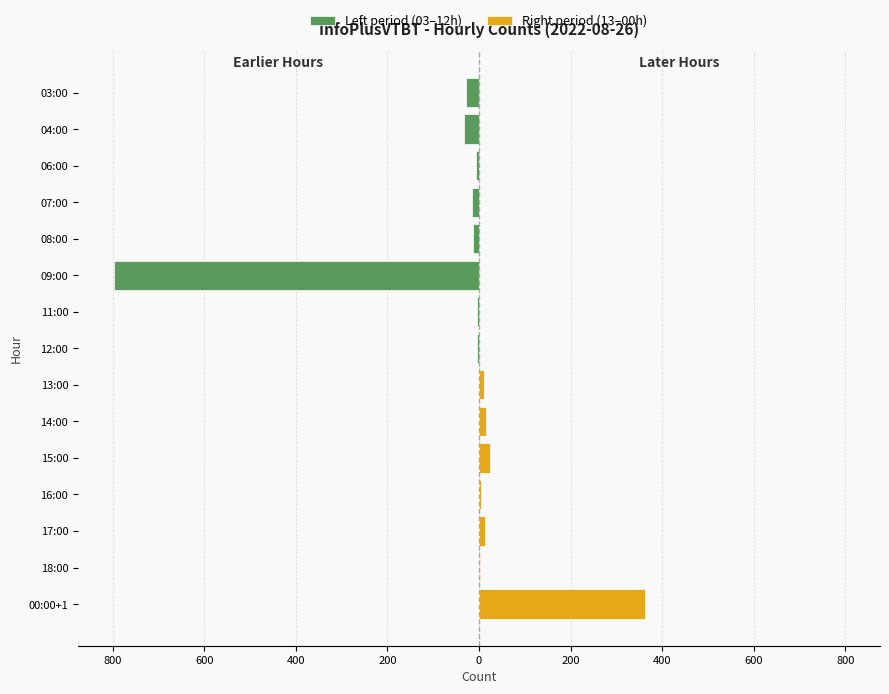

Reading left to right, what are all the values shown in this chart?

28	32	6	16	14	796	4	4	10	16	24	4	14	2	362